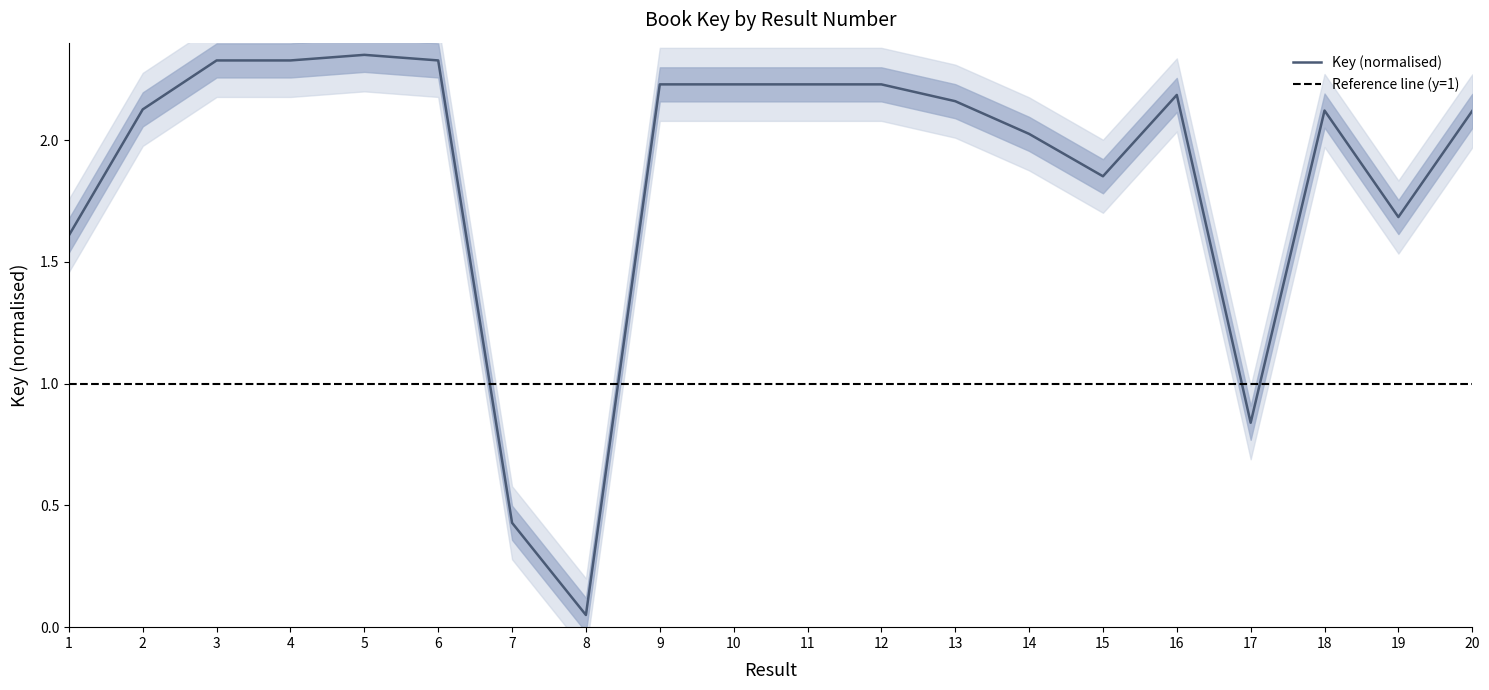

At which category does the chart reach its minimum across all series?

8